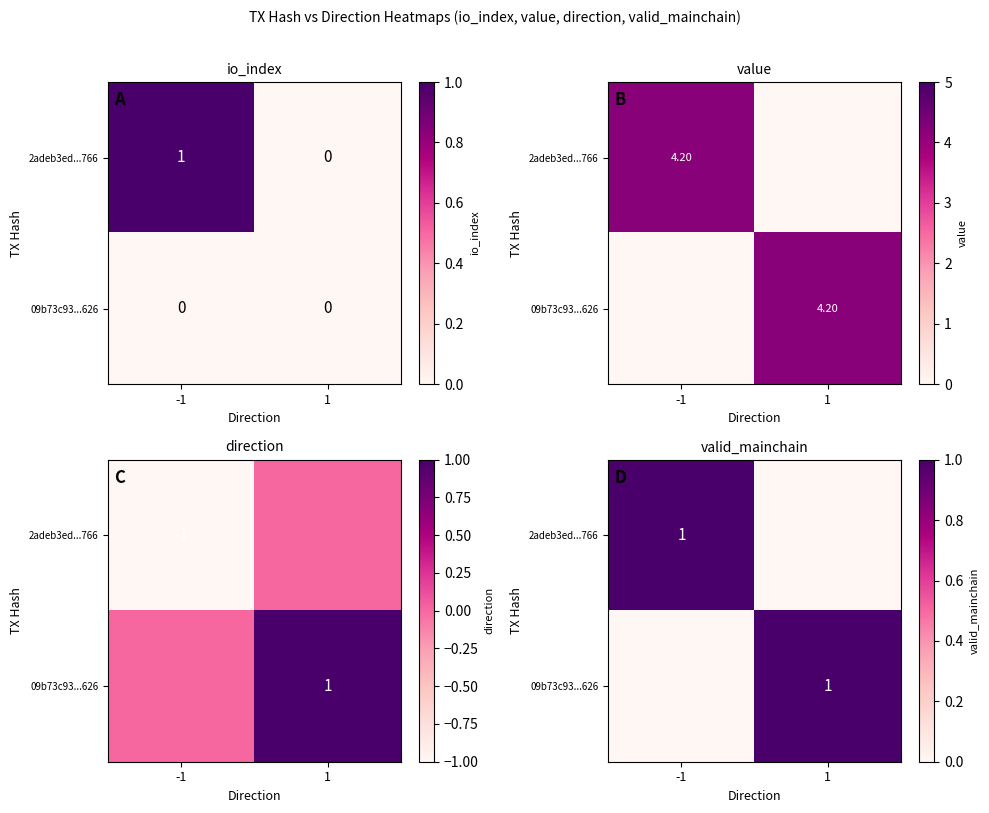

Rank the series at 1 from lowest to highest value.

2adeb3ed...766, 09b73c93...626